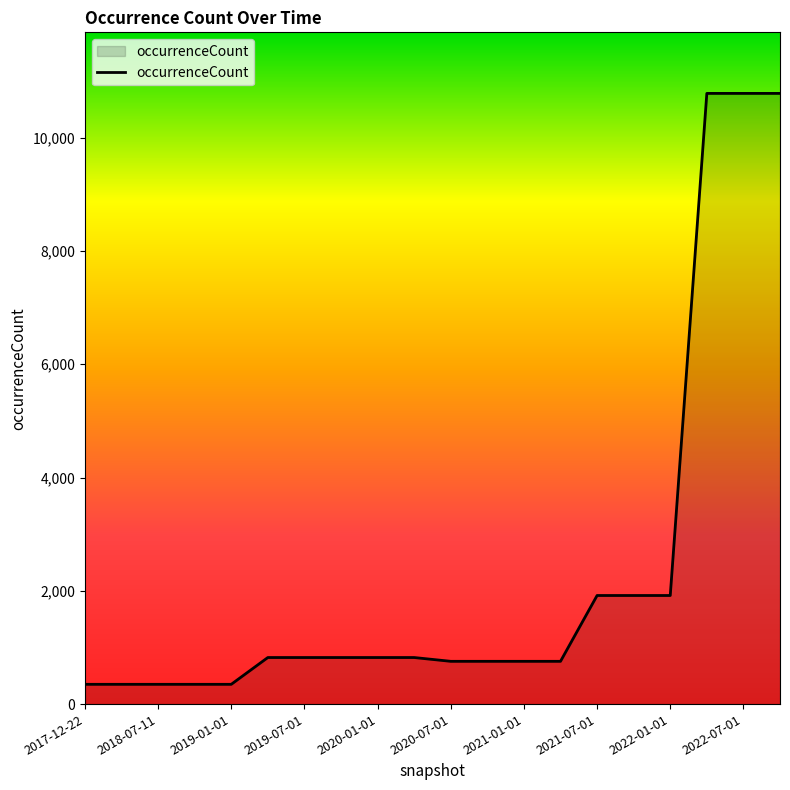

What is the difference between the maximum and minimum values?

10432